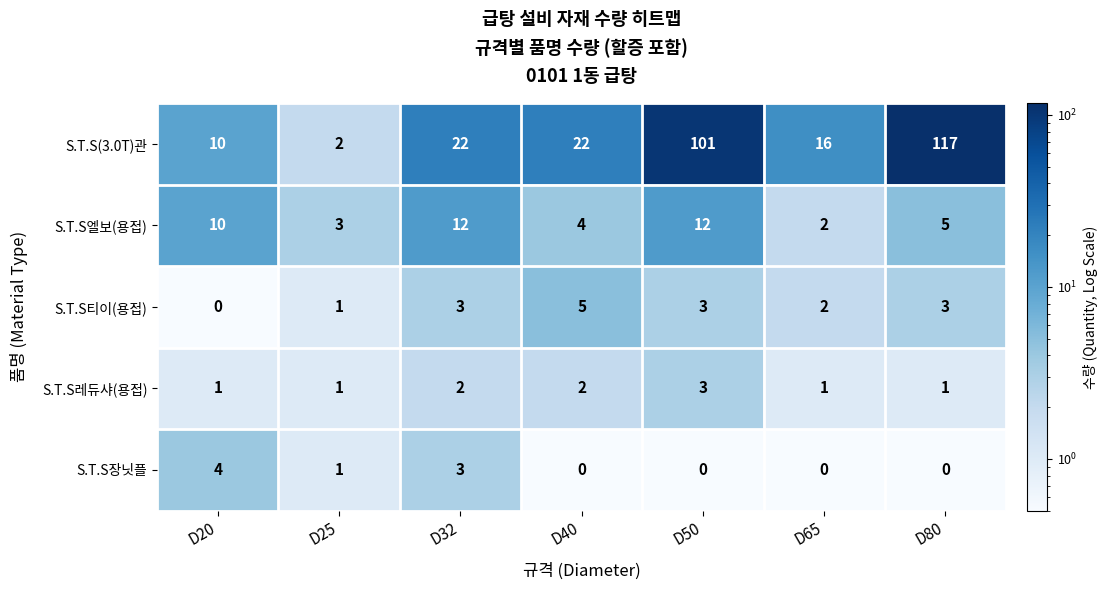

Which series has the widest spread of values?

S.T.S(3.0T)관